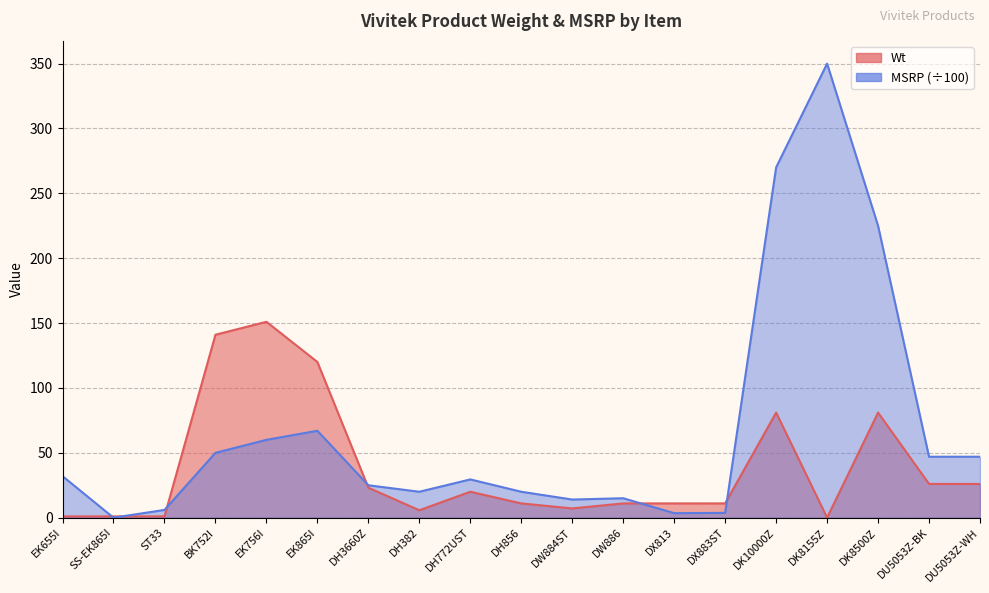

How many categories are shown in the chart?

19